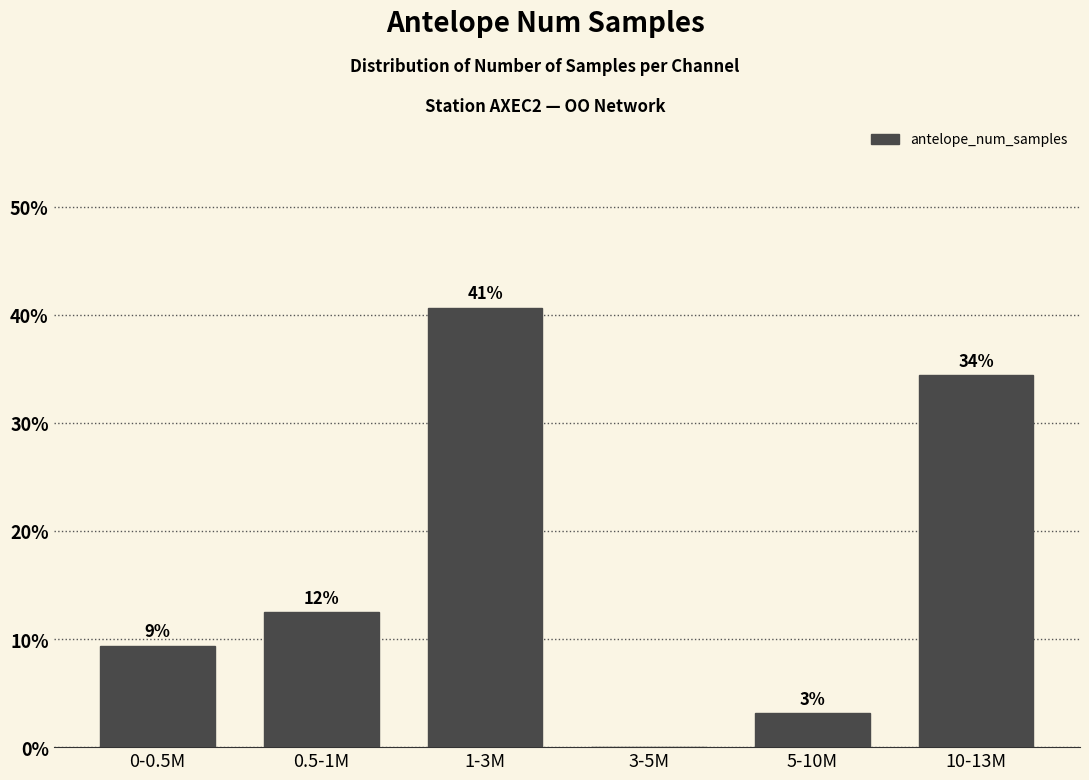

Are the bars horizontal?

No